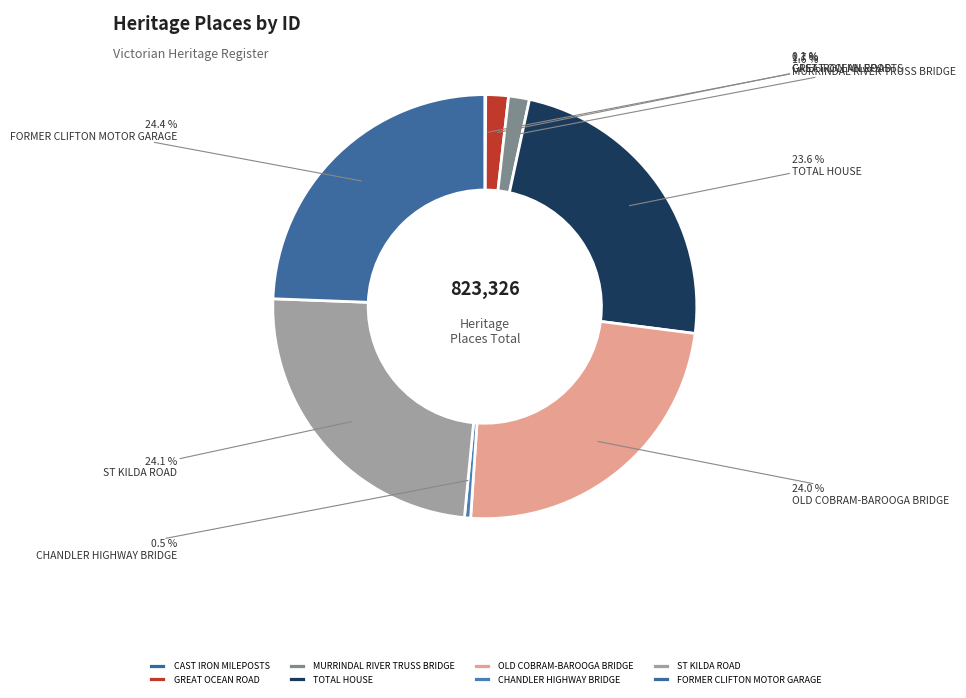

Is the sum of FORMER CLIFTON MOTOR GARAGE and CHANDLER HIGHWAY BRIDGE greater than half?

No